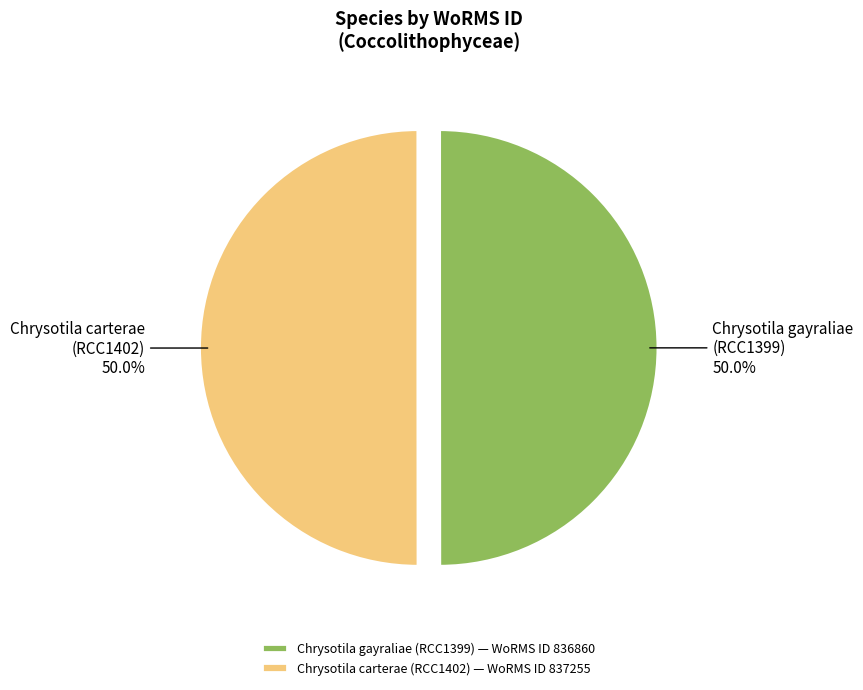

How much of the chart is everything except Chrysotila carterae (RCC1402)?

50.0%